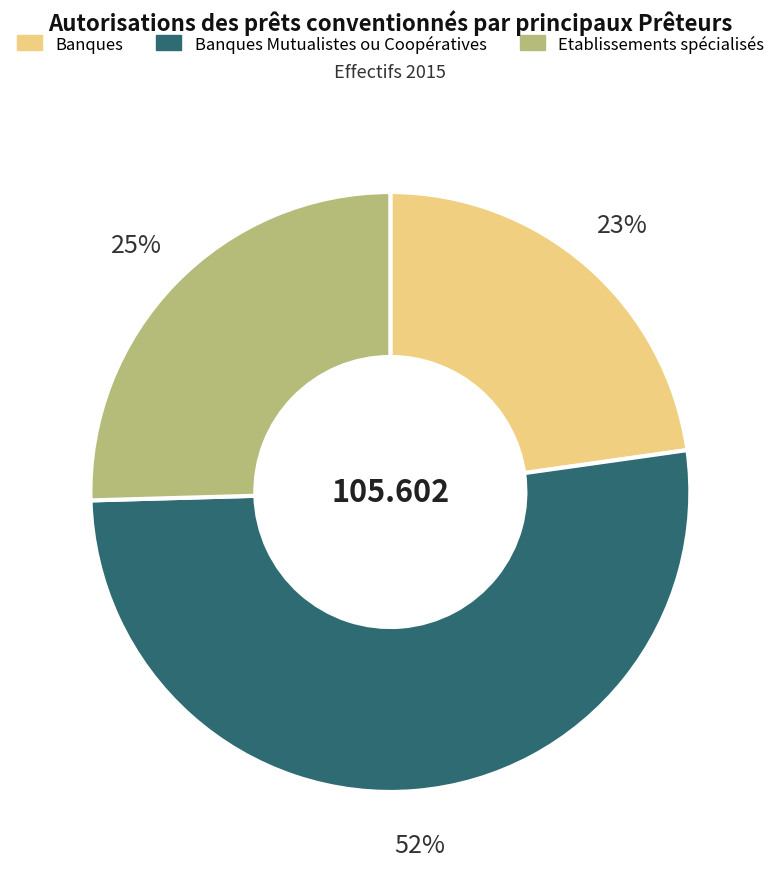

Is there any slice that represents more than half of the pie?

Yes